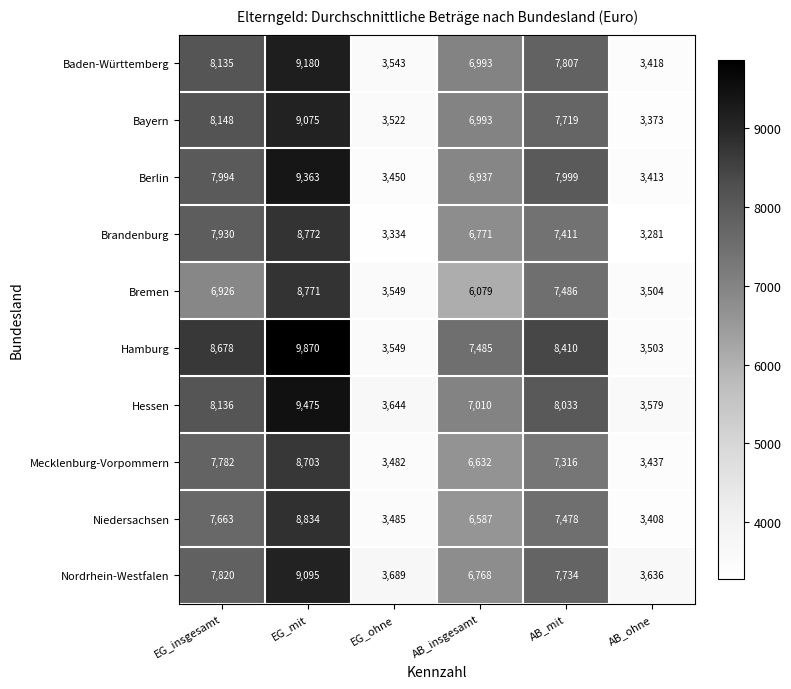

Between AB_insgesamt and AB_ohne, which series saw the biggest shift?

Hamburg